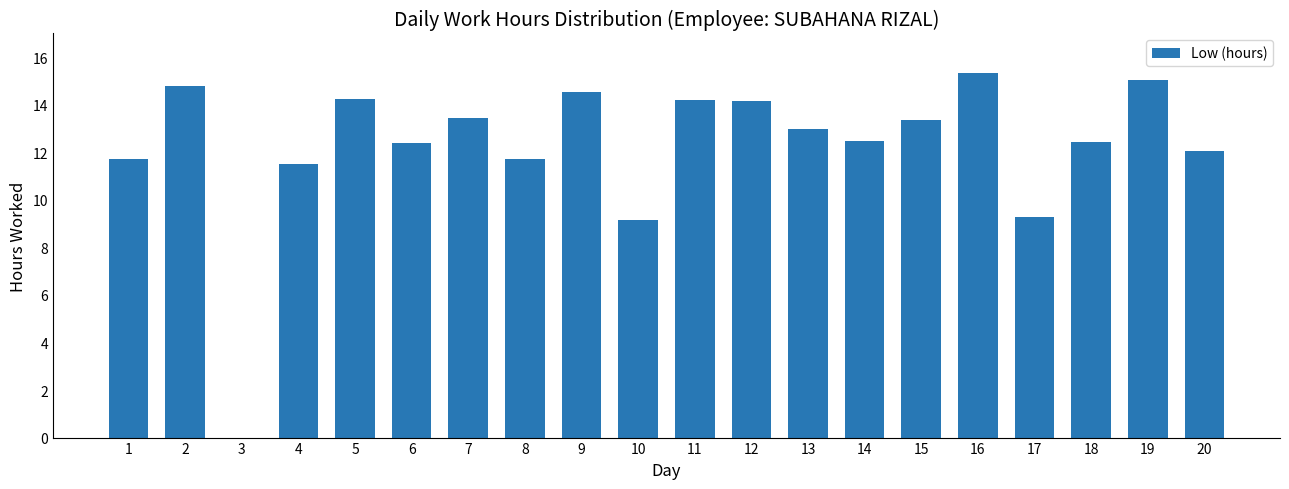

Where does the data first go above 12?

2